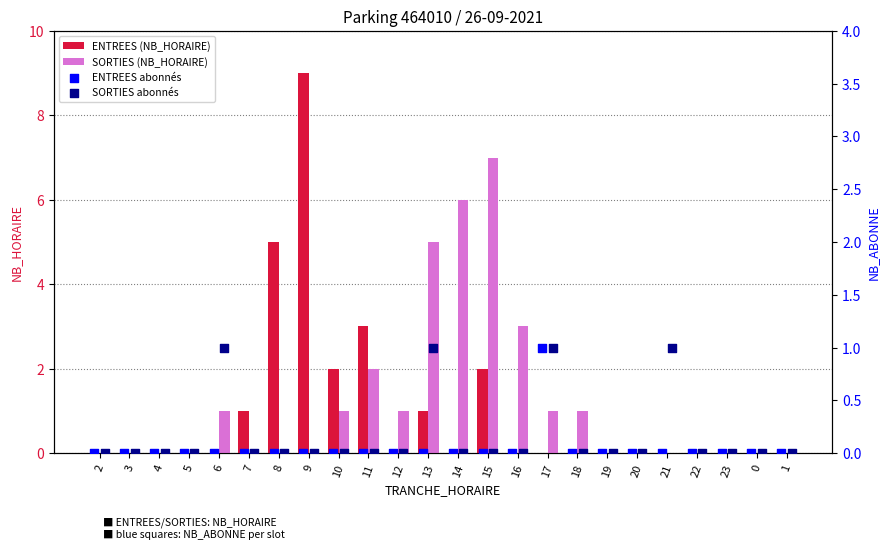

The ENTREES (NB_HORAIRE) series shows 3 at 21. True or false?

False